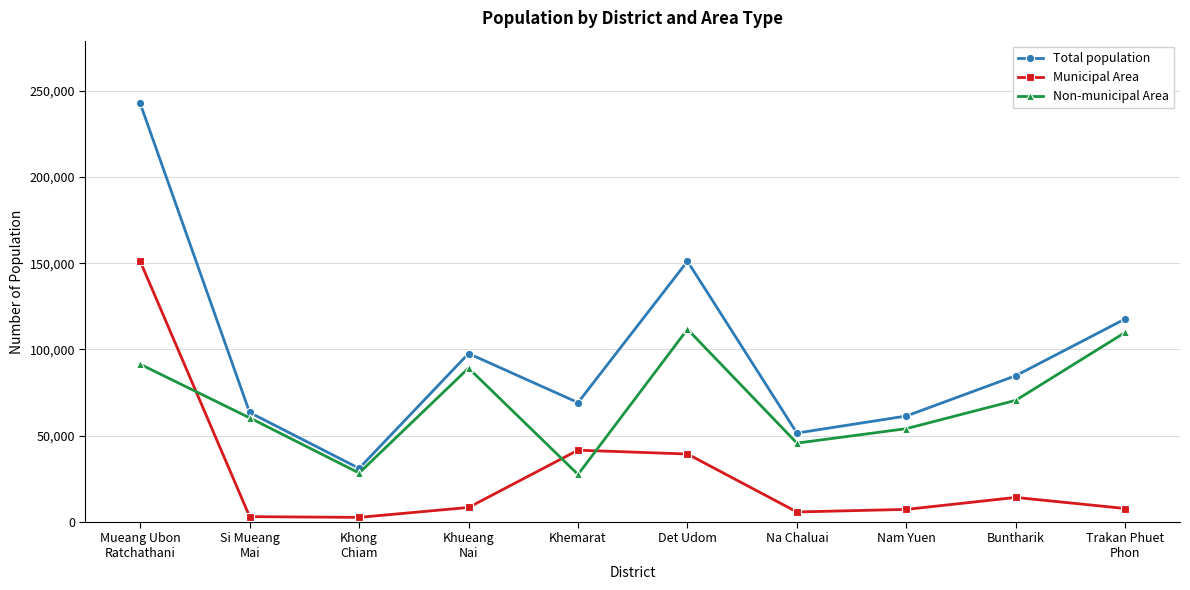

Is this an area chart (filled region under the line)?

No